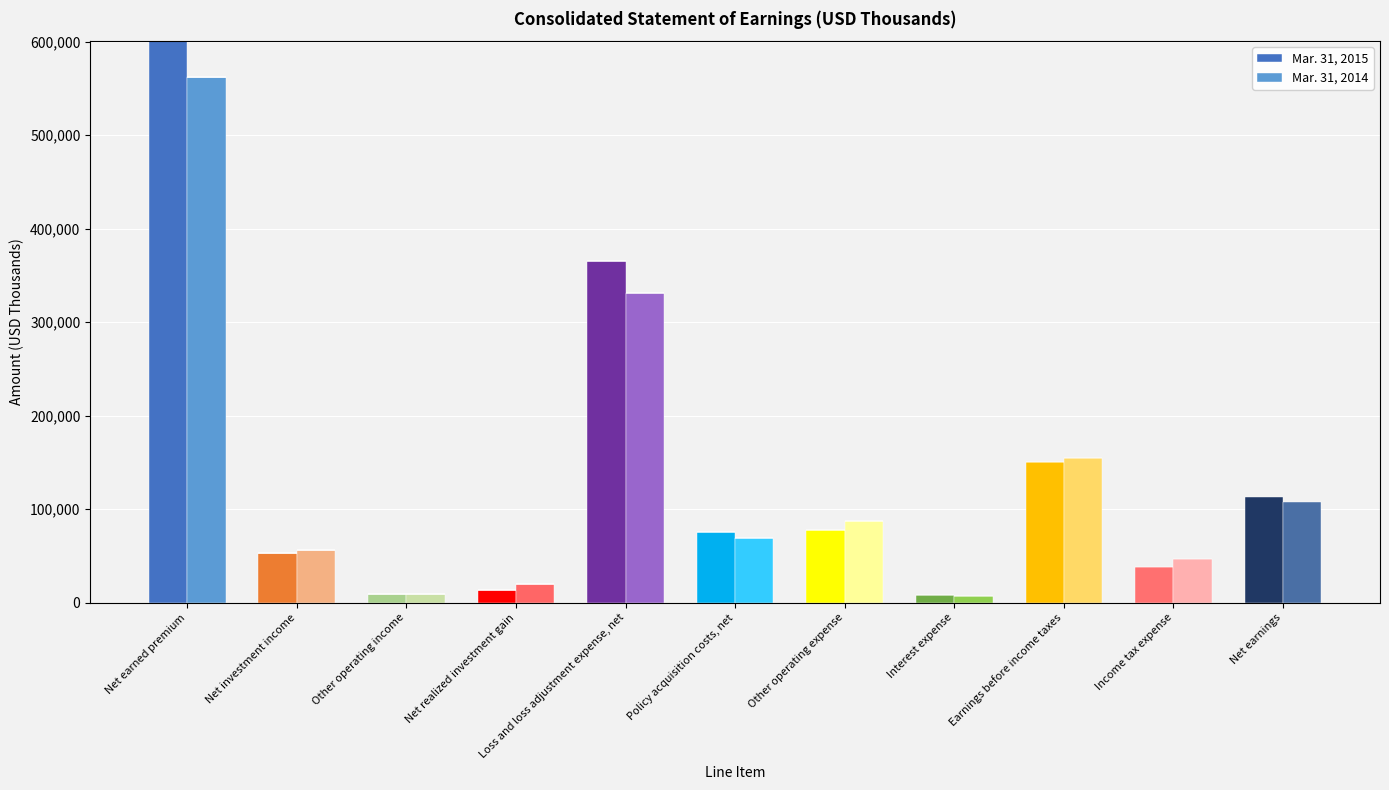

What is the sum of all Mar. 31, 2014 values?

562612